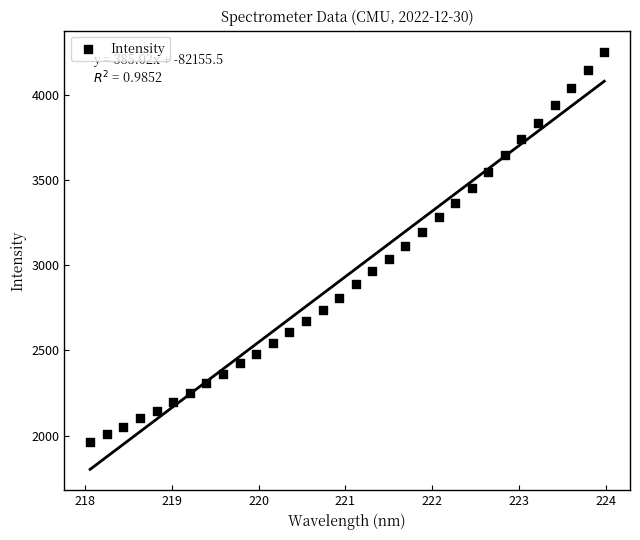

What is the range of Y values (max minus min)?

2291.6